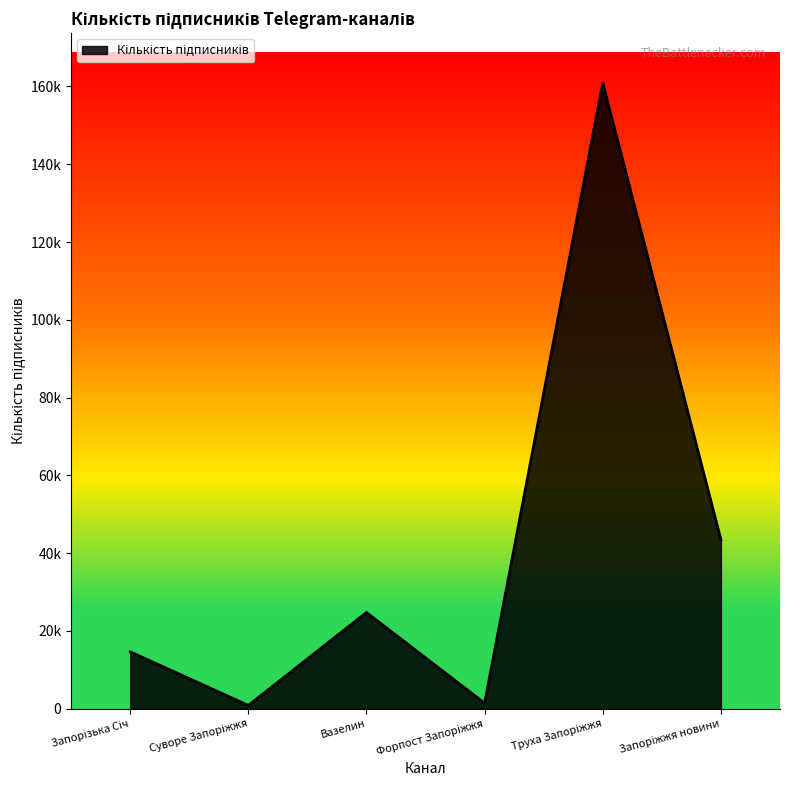

Does the chart display data point markers on the line(s)?

No